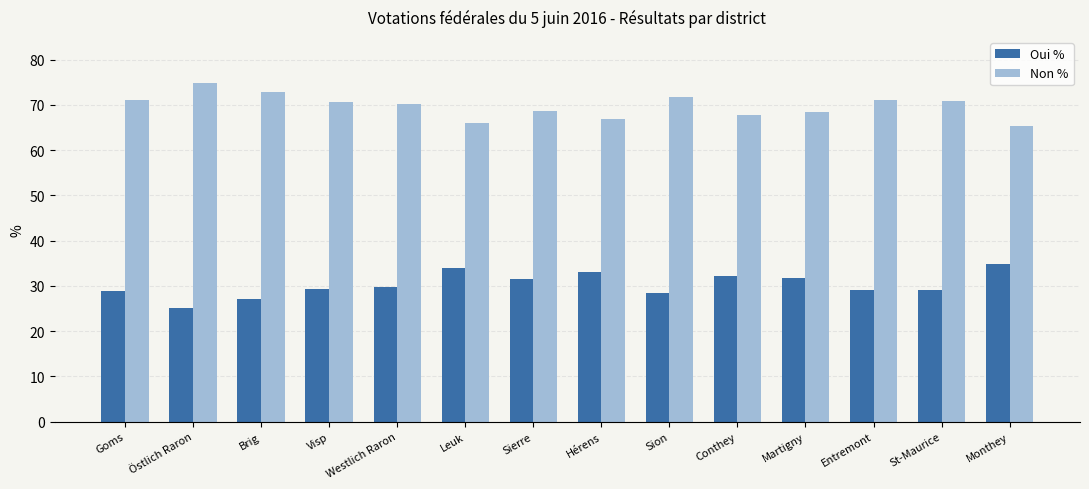

What is the greatest value displayed?

74.8